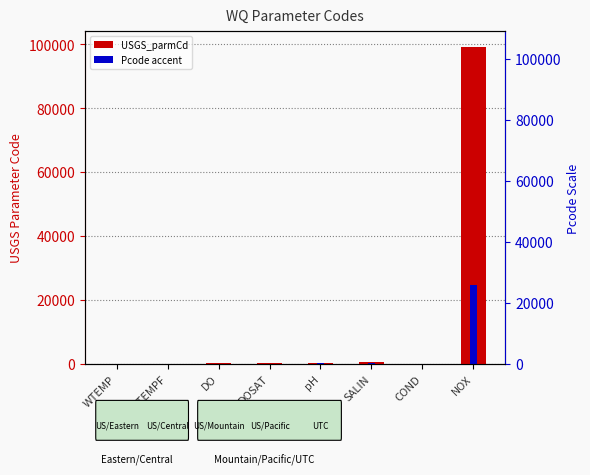

What is the difference between the second highest and second lowest values in the Pcode accent series?

117.2